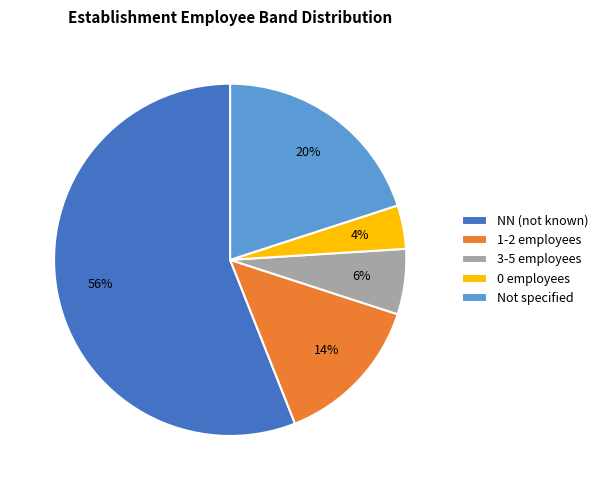

Approximately how many times larger is the value at 1-2 employees compared to 0 employees?

3.5